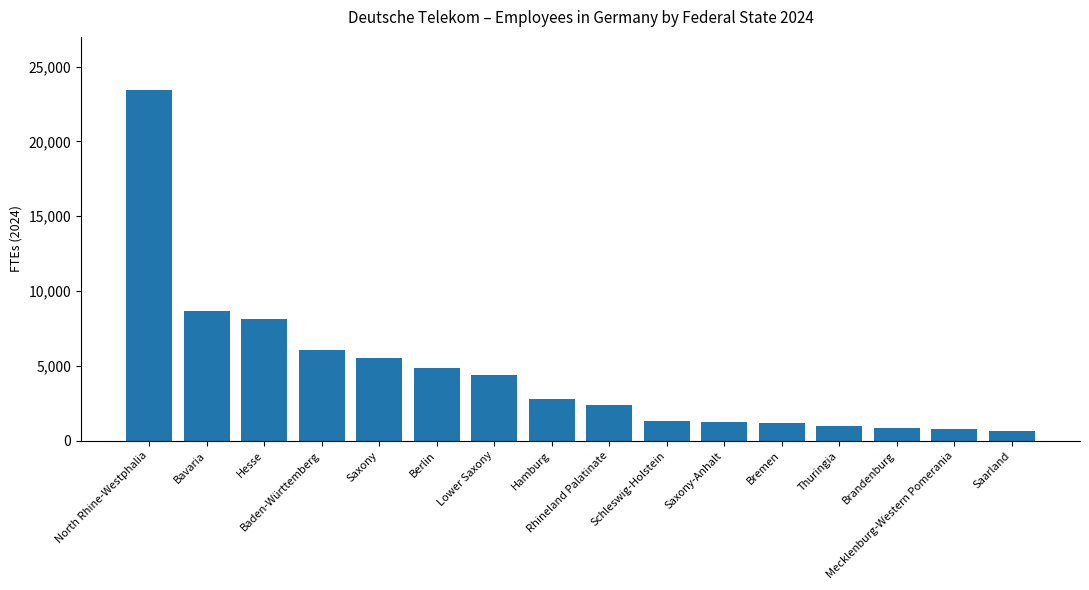

Count the number of categories in the chart.

16